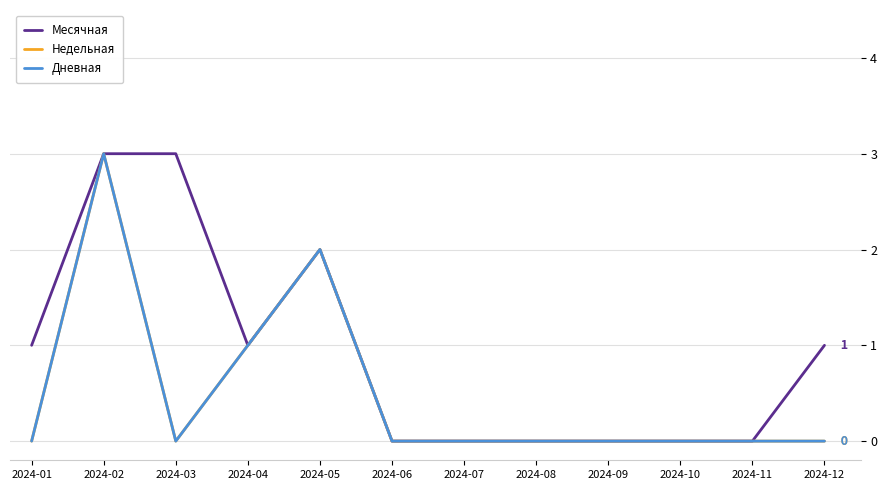

True or false: Месячная has a value of 2 at 2024-03.

False